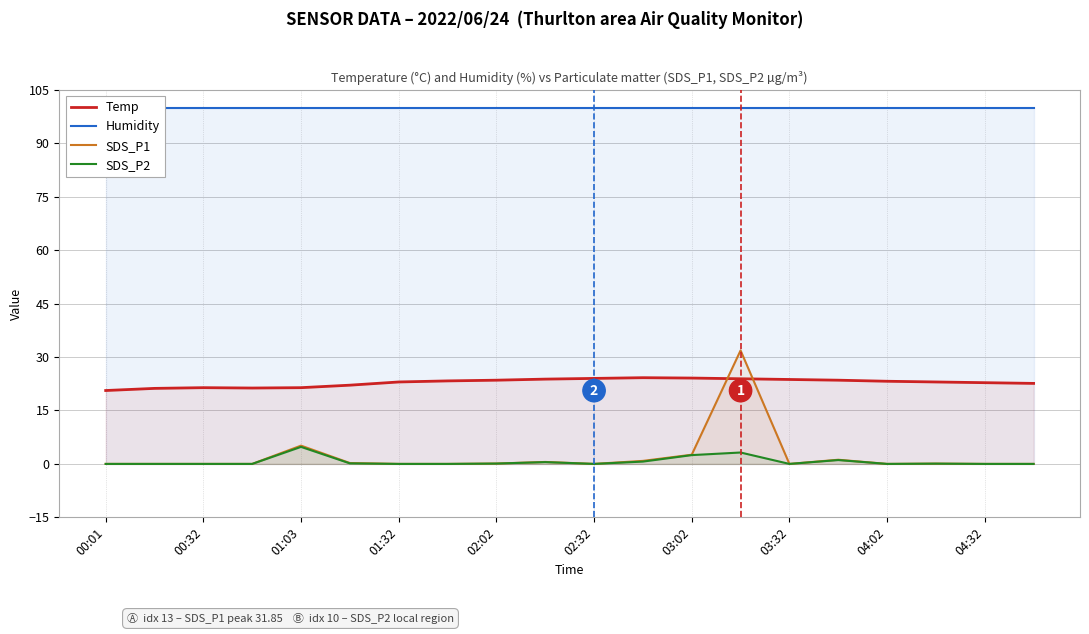

True or false: Humidity and SDS_P2 cross at least once.

False